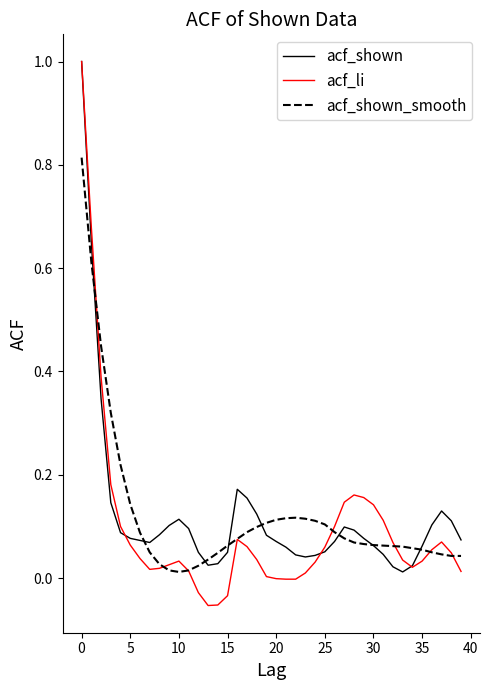

Which series has the largest range (max minus min)?

acf_li